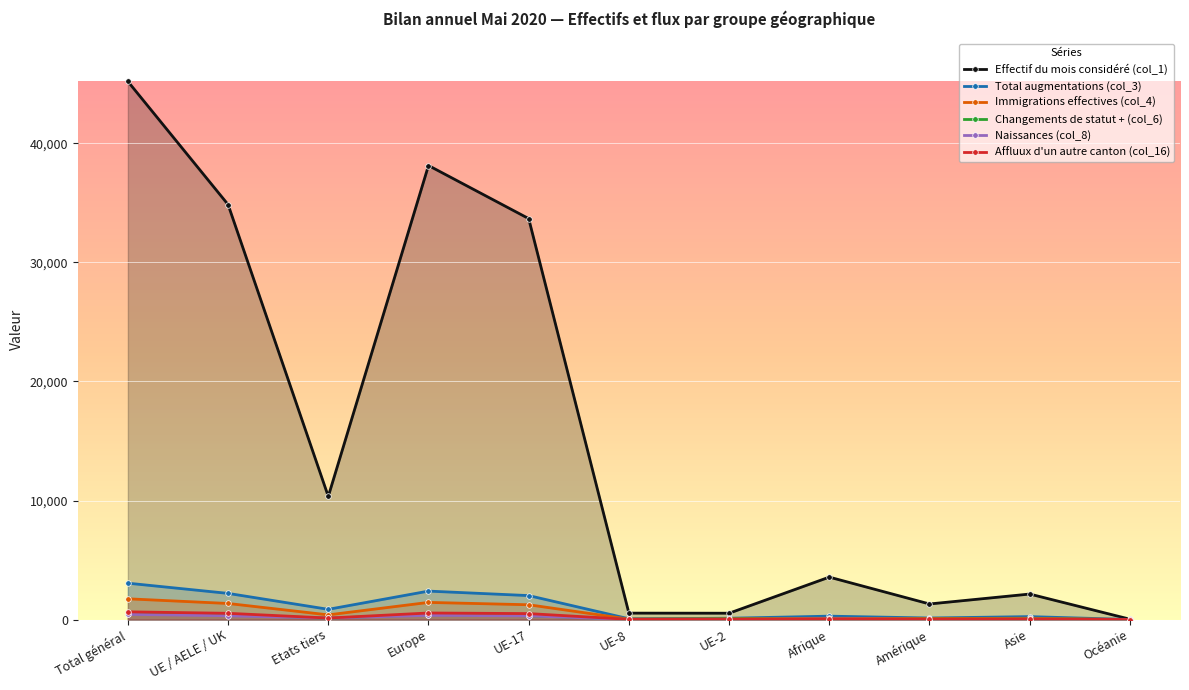

What position from the right is Europe?

8